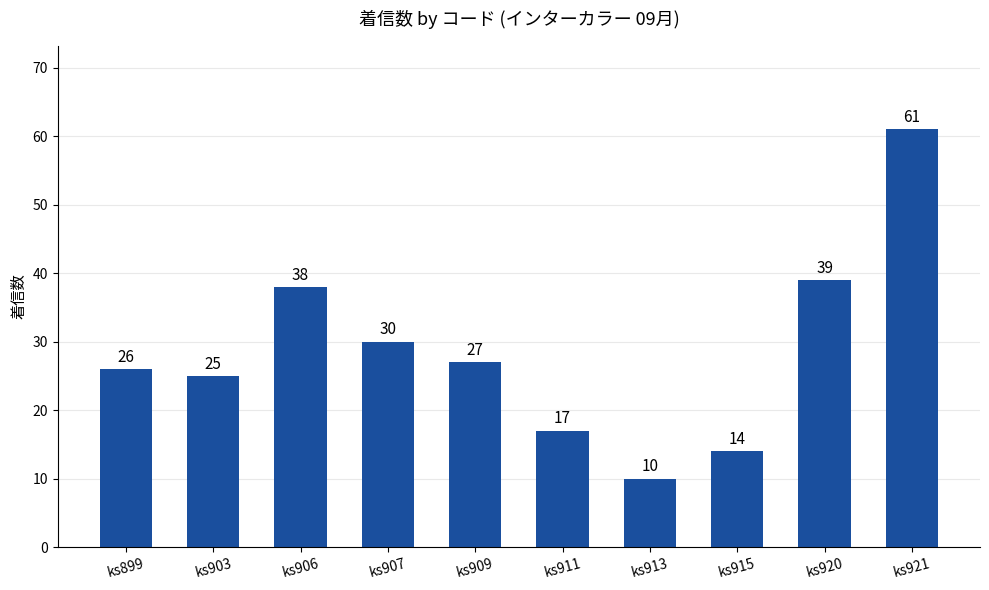

What is the maximum value shown in the chart?

61